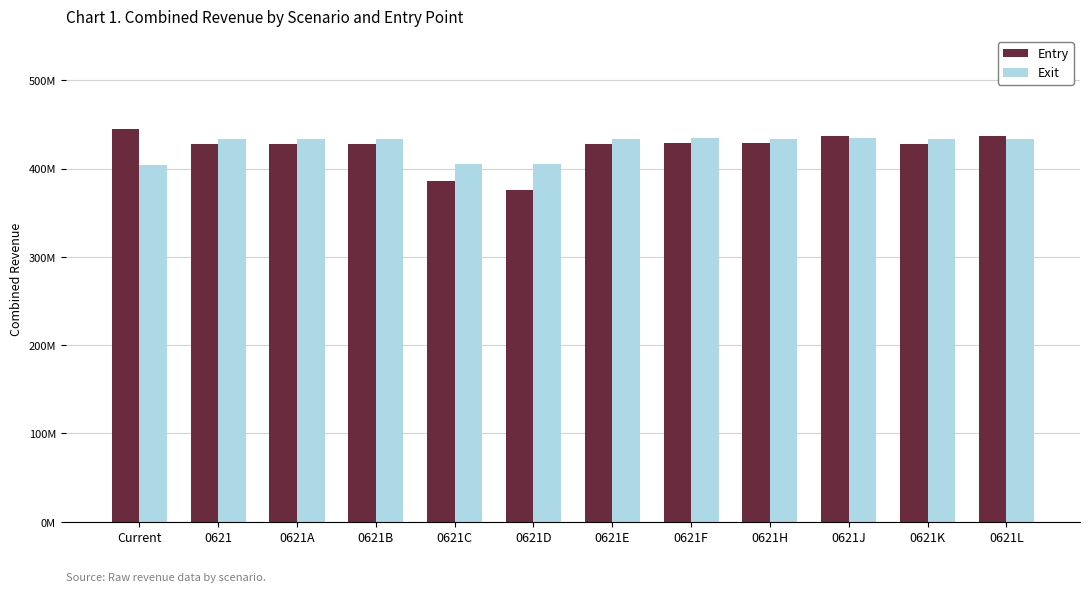

Does the chart contain any negative values?

No